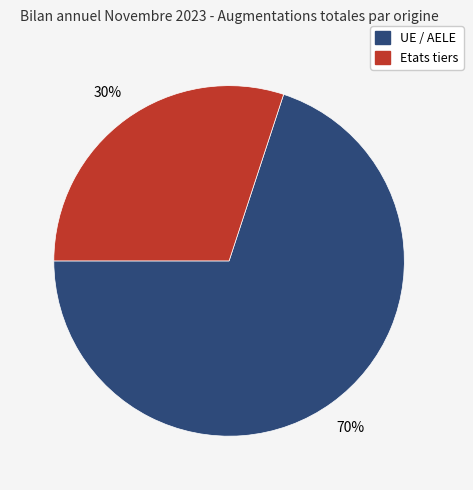

To the nearest percent, what is the average slice percentage?

50%